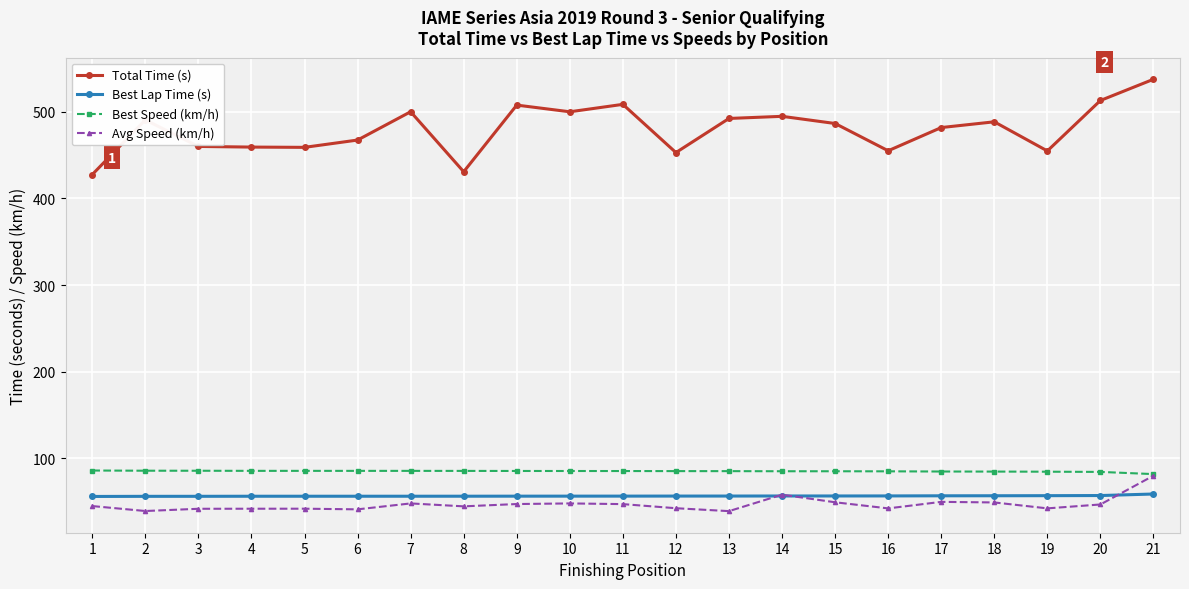

Which series has the largest range (max minus min)?

Total Time (s)